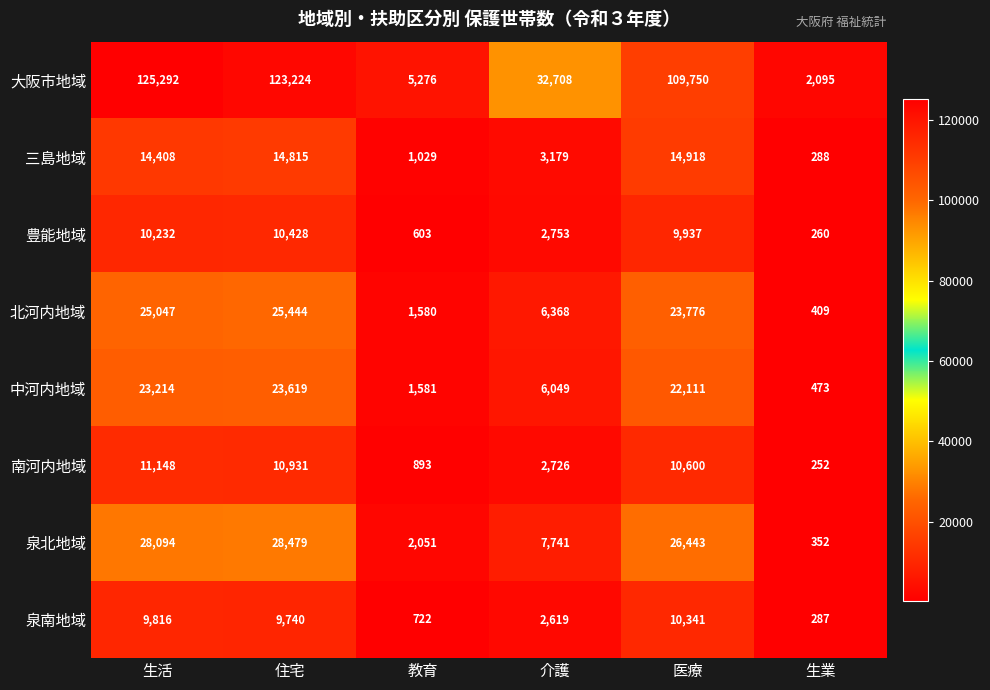

Which series has the largest total across all categories?

大阪市地域